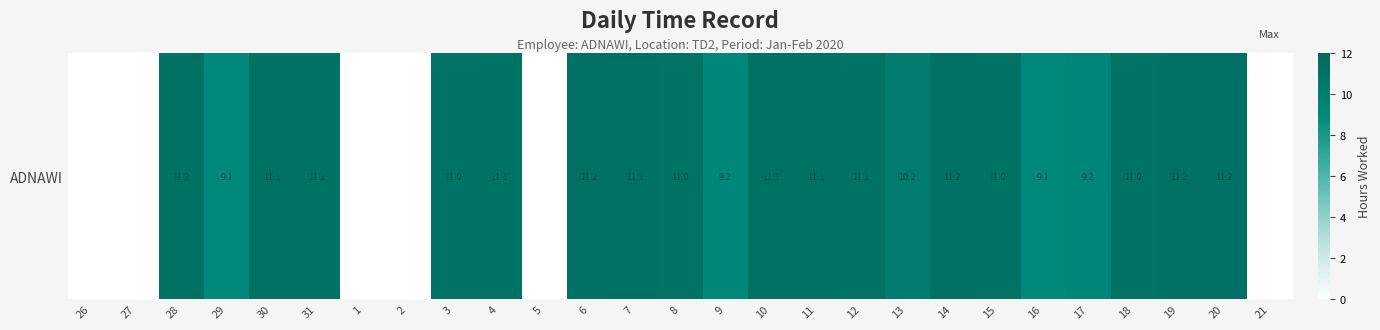

Reading left to right, extract all data points from this chart.

0.0	0.0	11.2	9.1	11.1	11.1	0.0	0.0	11.0	11.1	0.0	11.2	11.1	11.0	9.2	11.1	11.1	11.1	10.2	11.2	11.0	9.1	9.2	11.0	11.2	11.2	0.0